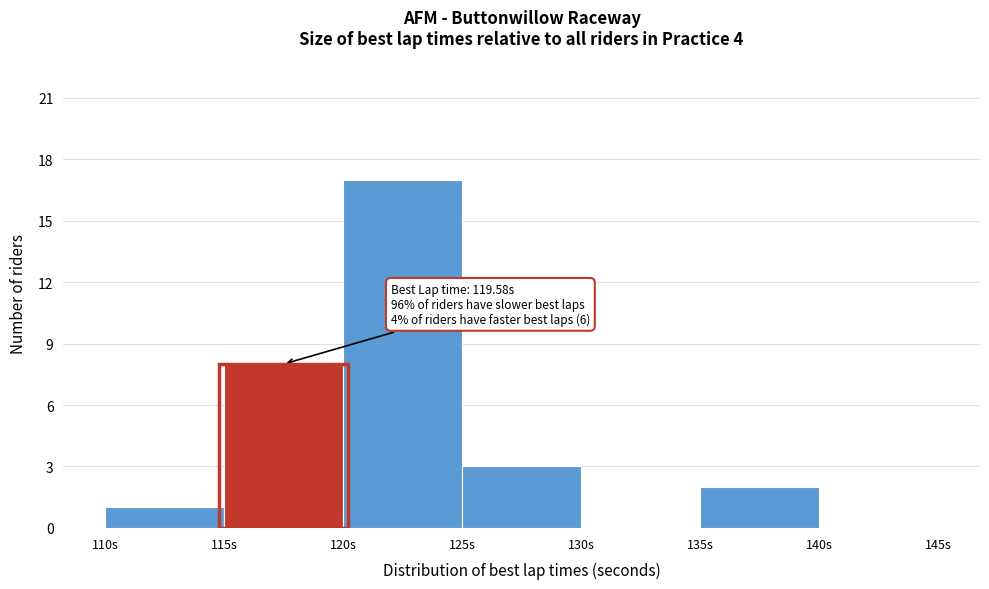

Which range on the x-axis has the tallest bar?

120 to 125